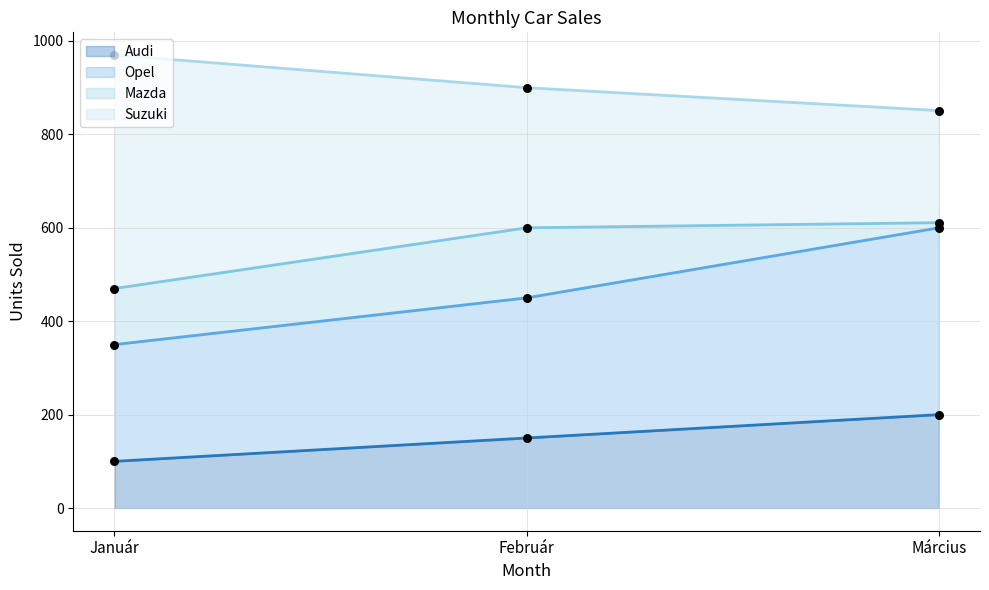

What is the lowest value of the Audi series?

100